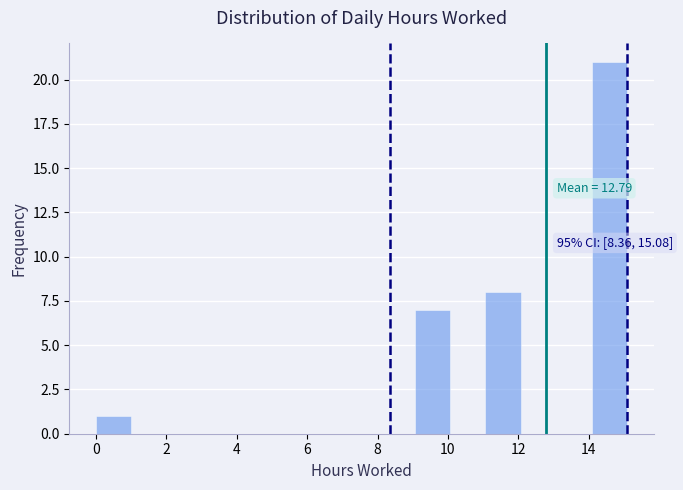

Over which range of the x-axis is the bar tallest?

14 to 15